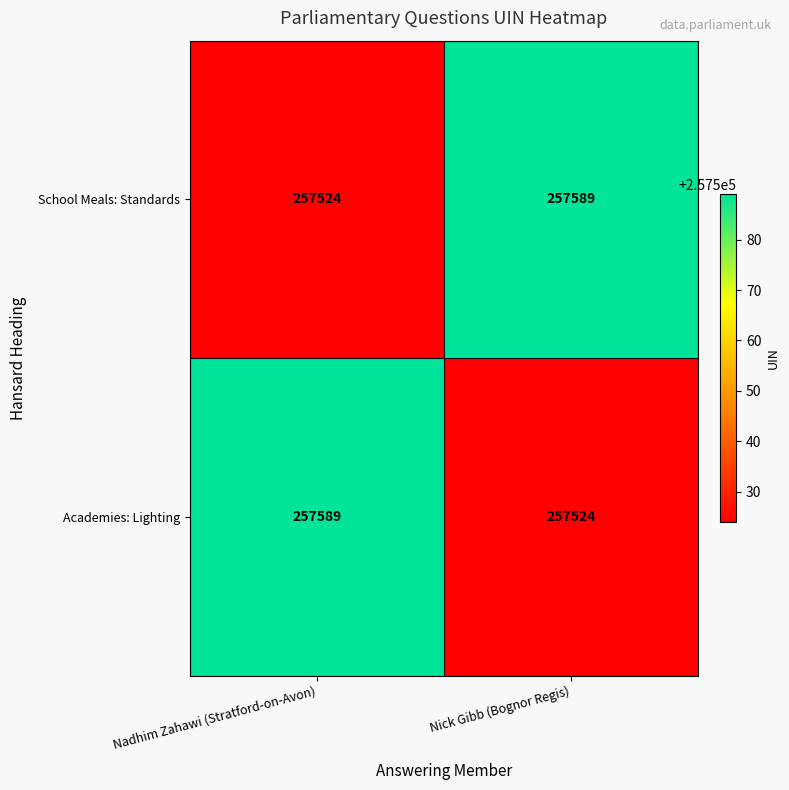

Reading left to right, transcribe all the data shown in this chart.

School Meals: Standards: 257524	257589
Academies: Lighting: 257589	257524